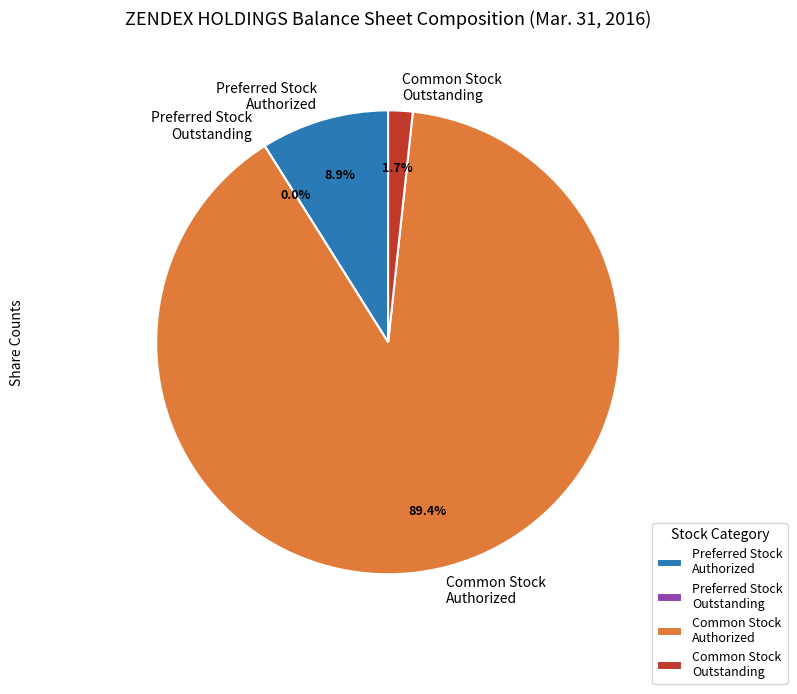

Is it true that Preferred stock authorized is 9% of the pie?

True